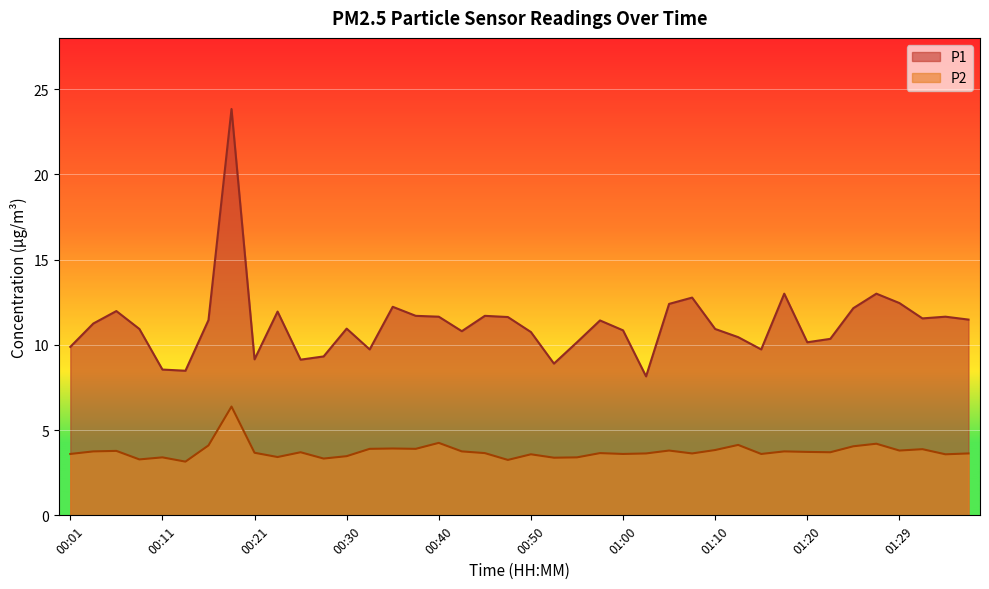

Is the value of P1 at 00:11 greater than the value of P2 at 00:26?

Yes